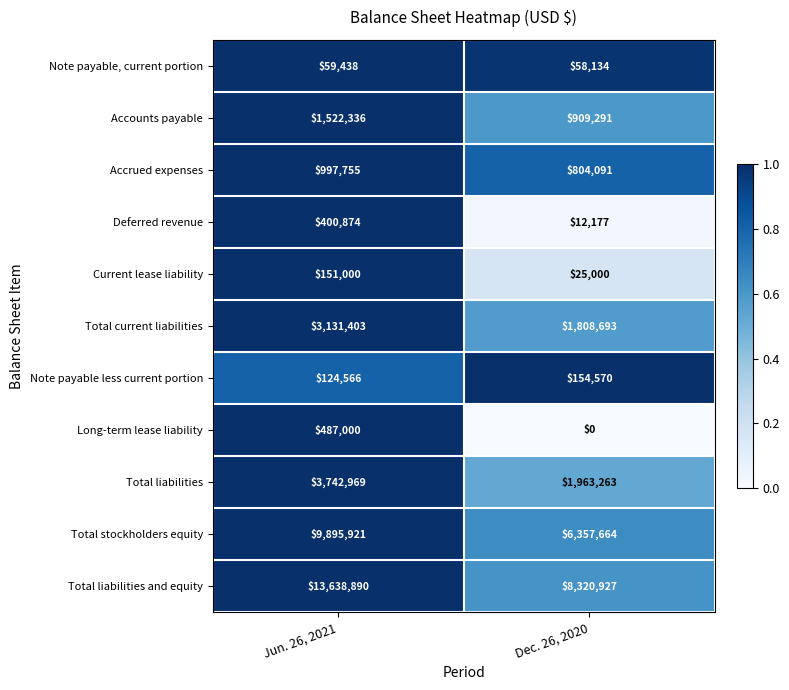

Rank the series by their maximum value, from lowest to highest.

Note payable, current portion, Current lease liability, Note payable less current portion, Deferred revenue, Long-term lease liability, Accrued expenses, Accounts payable, Total current liabilities, Total liabilities, Total stockholders equity, Total liabilities and equity